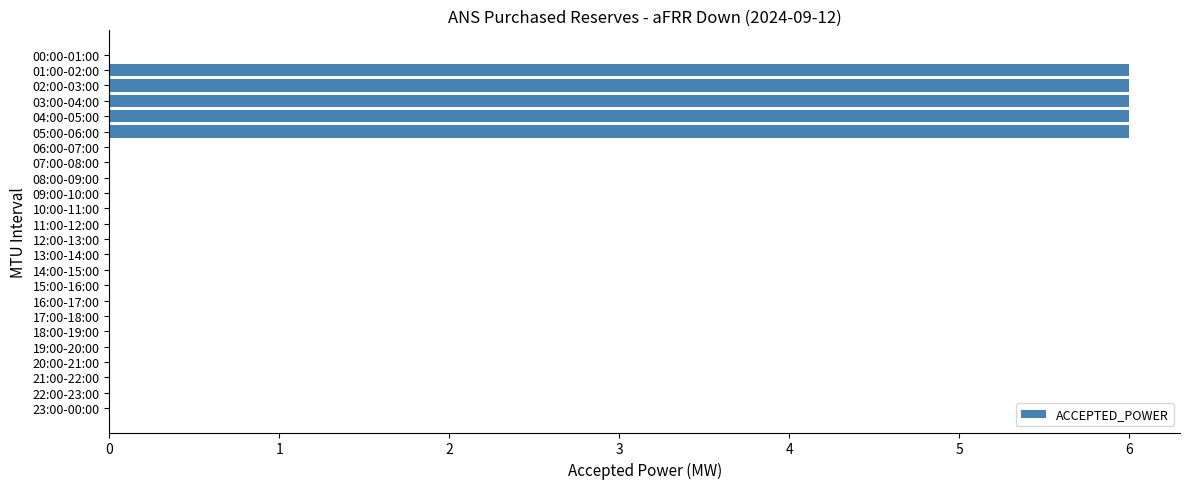

What is the sum of all values?

30